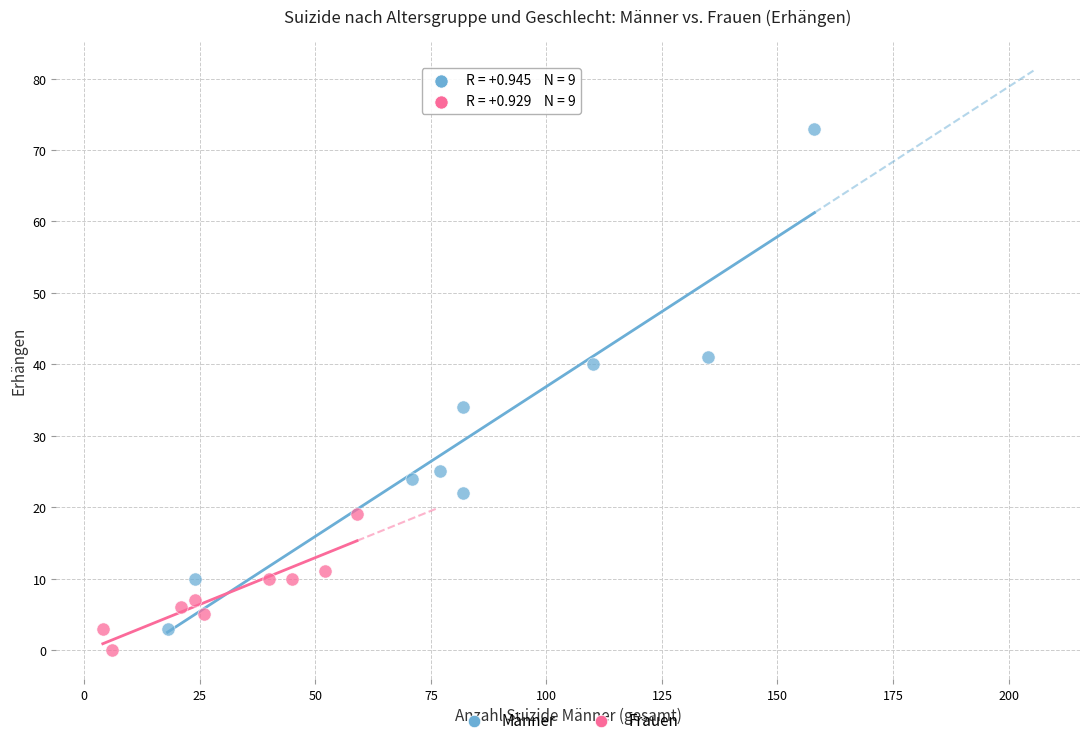

Which series has the widest spread of Y values?

Männer